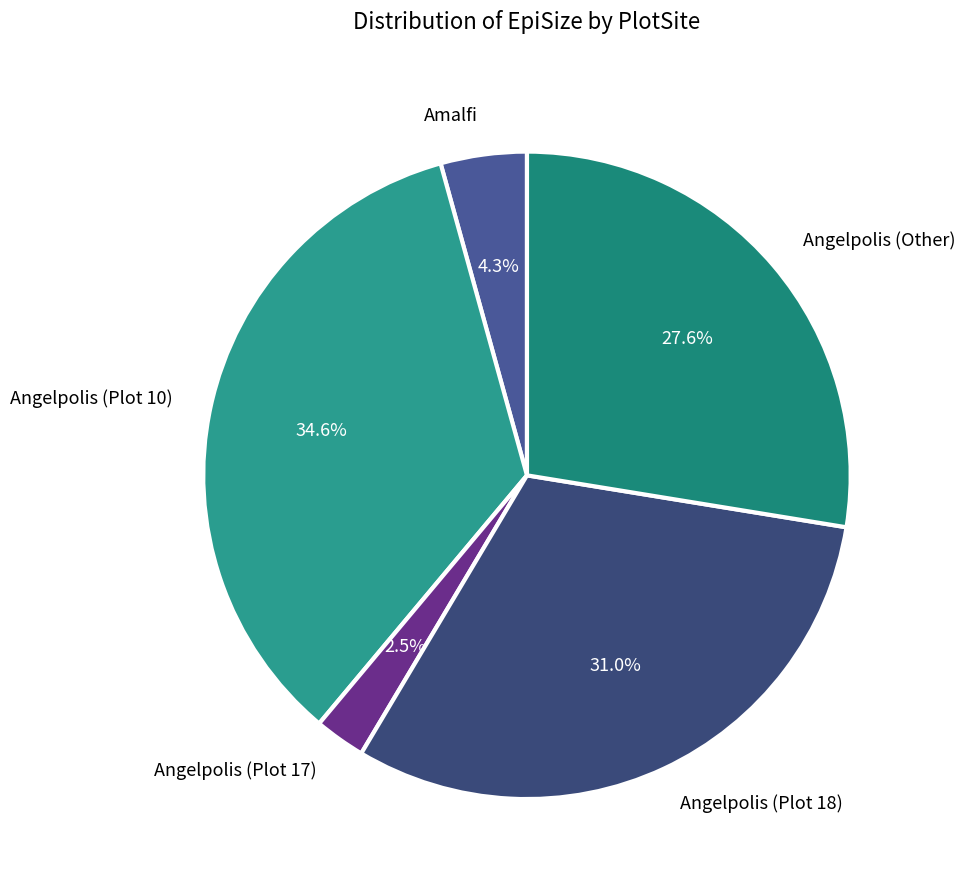

Is there a majority slice in this chart?

No